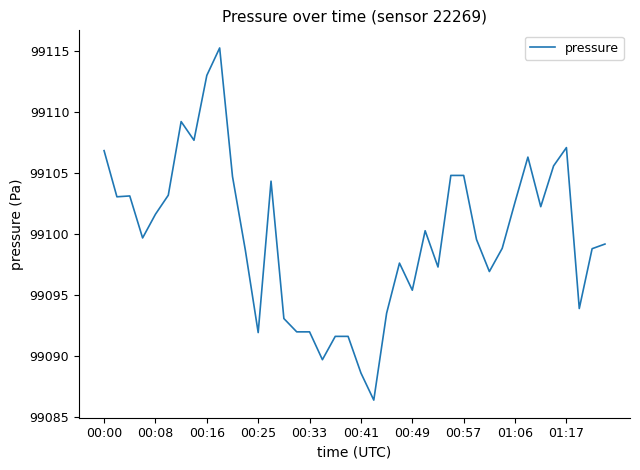

True or false: the data has more than 1 interior local peaks.

True